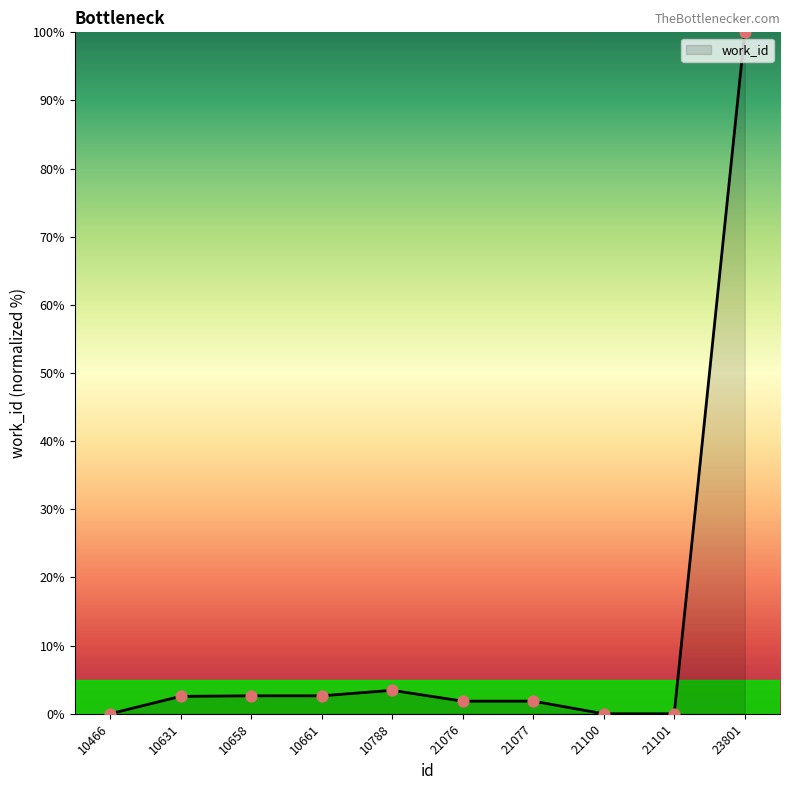

What is the change in value from 10631 to 21101?

-2.6